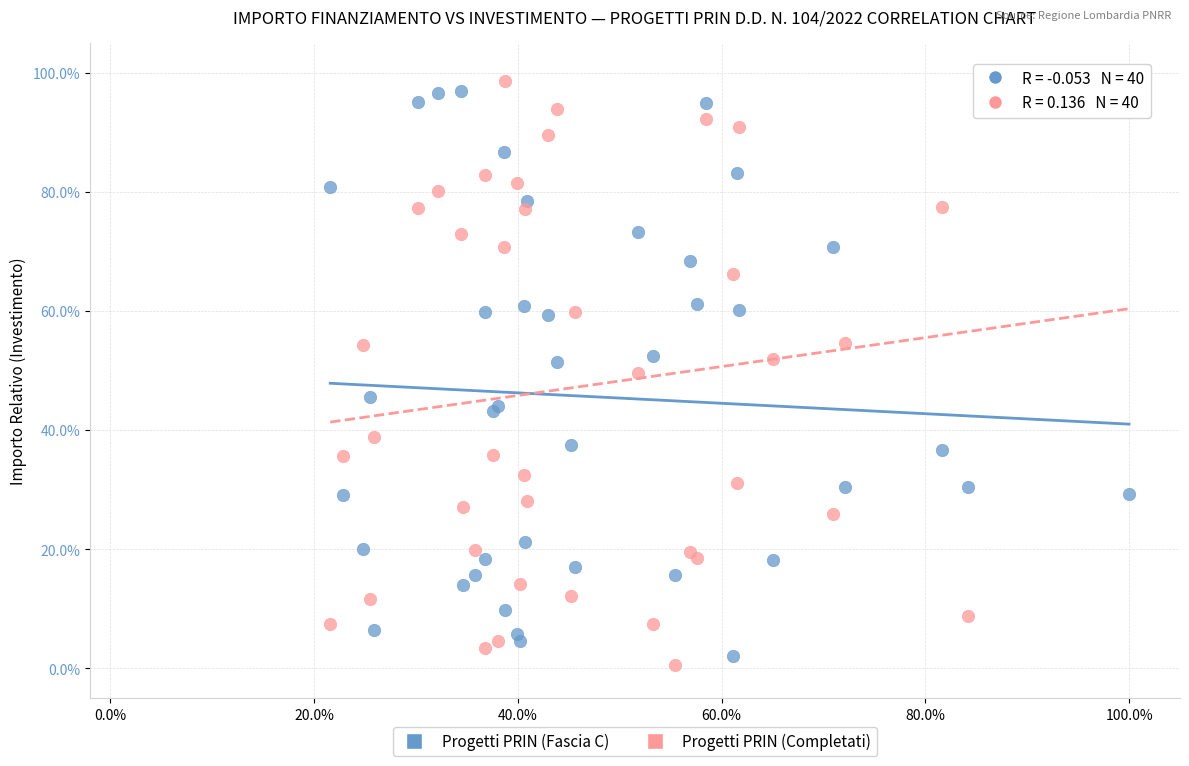

What are all the series names shown in the legend?

Progetti PRIN (Fascia C), Progetti PRIN (Completati)